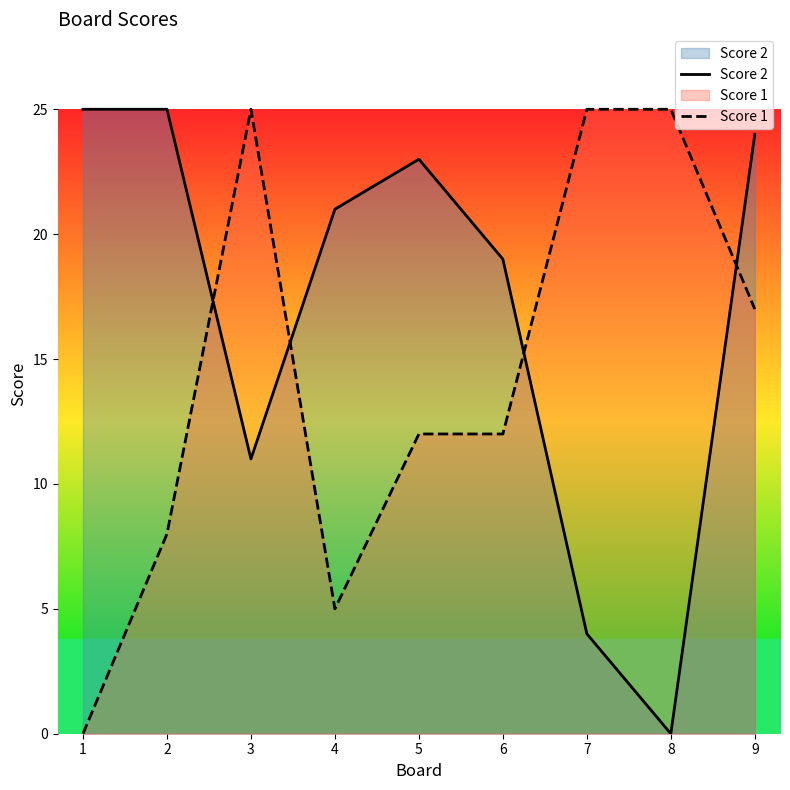

How many interior local valleys does the Score 1 series have?

1